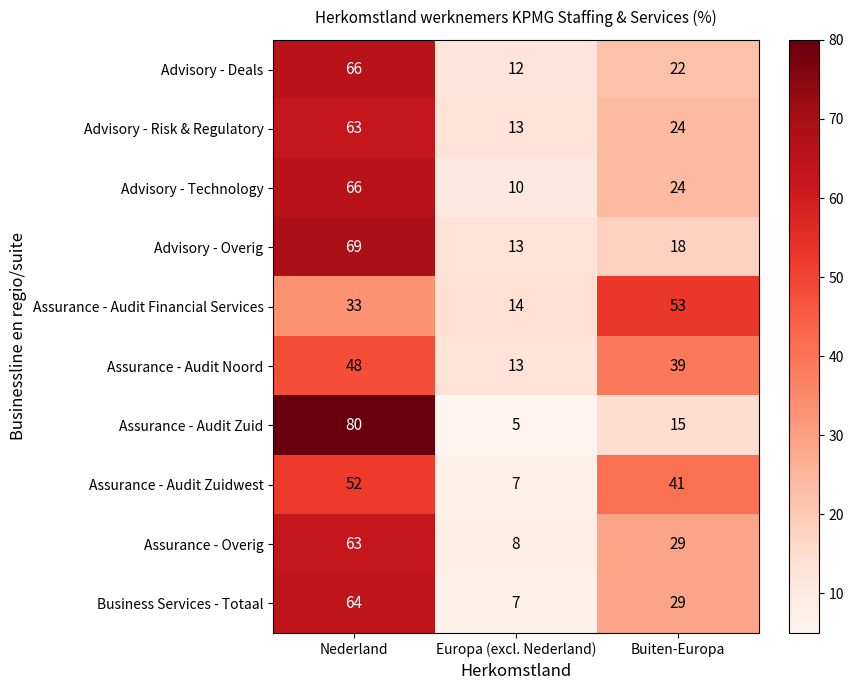

List the labels in order of Assurance - Audit Zuidwest value, smallest first.

Europa (excl. Nederland), Buiten-Europa, Nederland